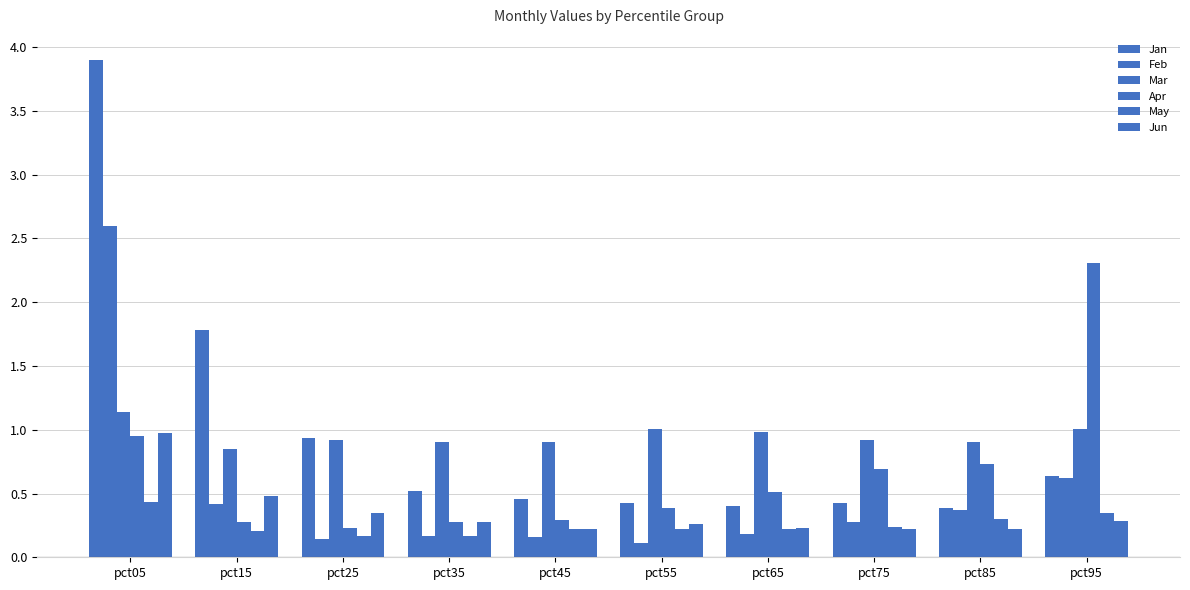

Reading left to right, what are all the values shown in this chart?

Jan: 3.9	1.8	0.9	0.5	0.5	0.4	0.4	0.4	0.4	0.6
Feb: 2.6	0.4	0.1	0.2	0.2	0.1	0.2	0.3	0.4	0.6
Mar: 1.1	0.8	0.9	0.9	0.9	1.0	1.0	0.9	0.9	1.0
Apr: 0.9	0.3	0.2	0.3	0.3	0.4	0.5	0.7	0.7	2.3
May: 0.4	0.2	0.2	0.2	0.2	0.2	0.2	0.2	0.3	0.3
Jun: 1.0	0.5	0.3	0.3	0.2	0.3	0.2	0.2	0.2	0.3